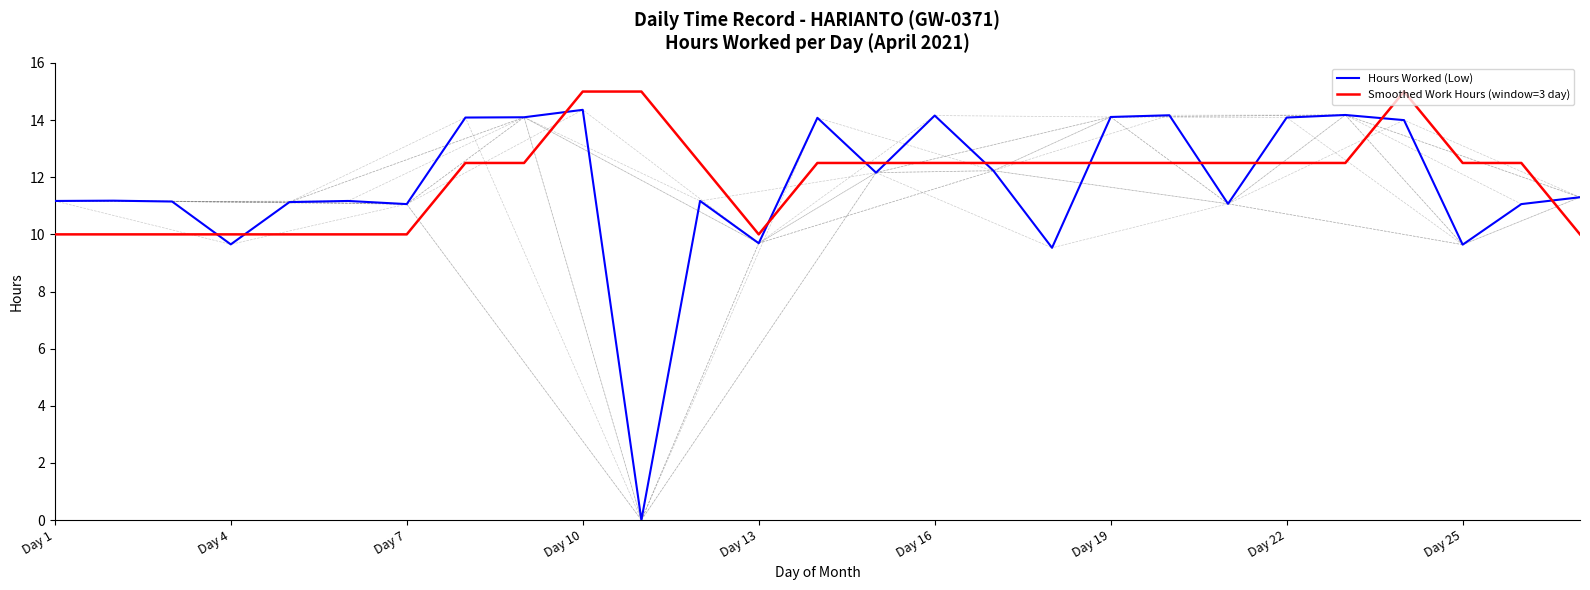

What is the greatest value displayed?

15.0